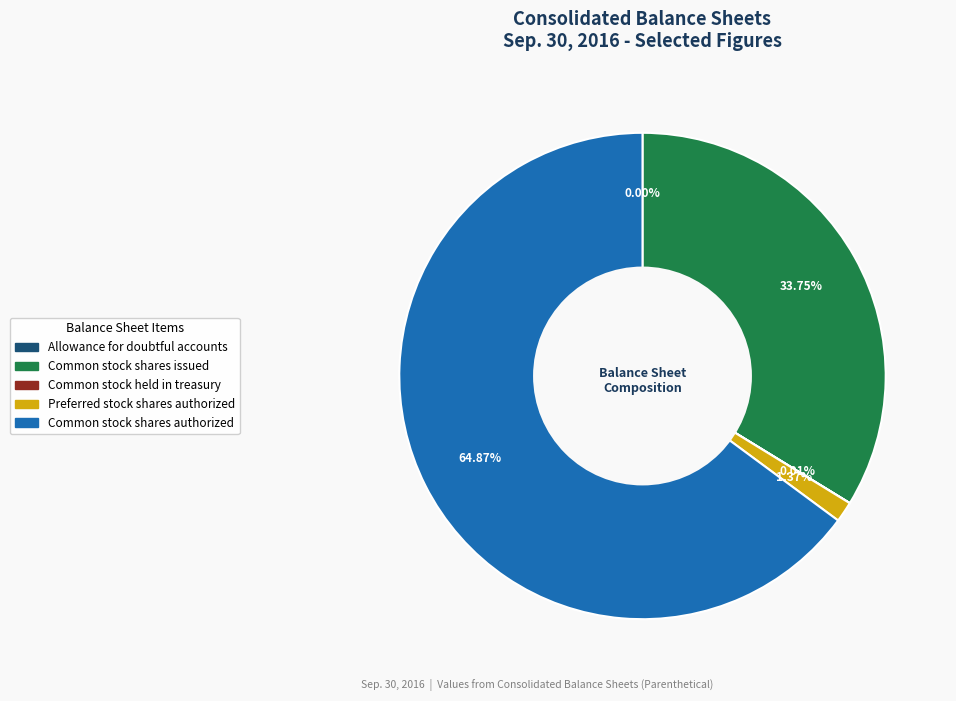

Is the sum of Common stock shares authorized and Common stock shares issued greater than half?

Yes